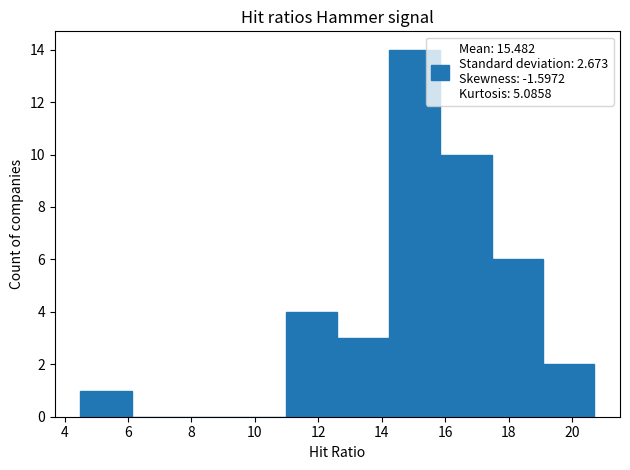

How tall is the bar that spans 12.60 to 14.22 on the x-axis? Neither the bar edges nor the heights are printed on the chart, so give them approximately, as read against the axes.

3